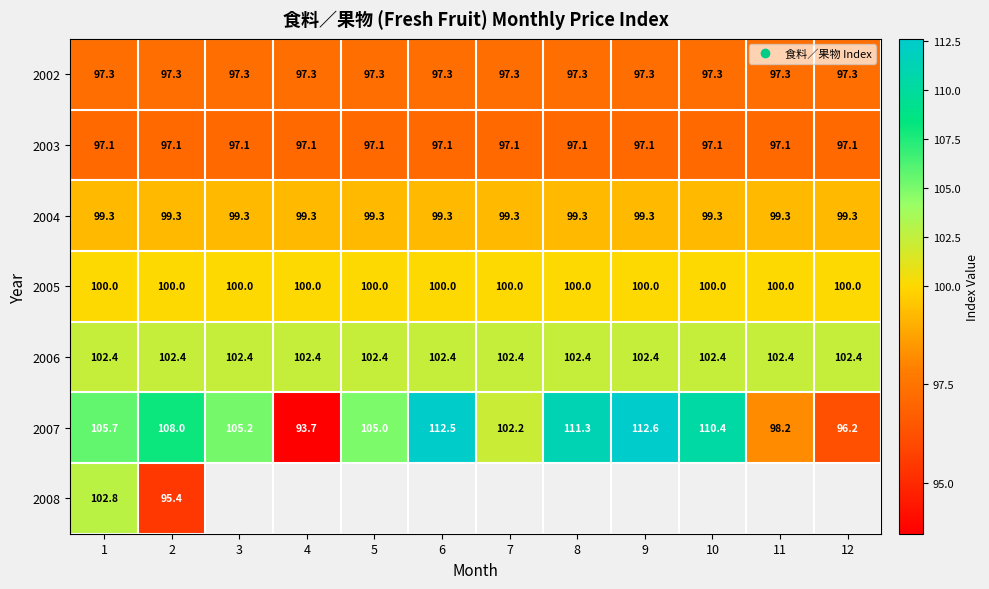

What value does the 2008 series have at 1?

102.8